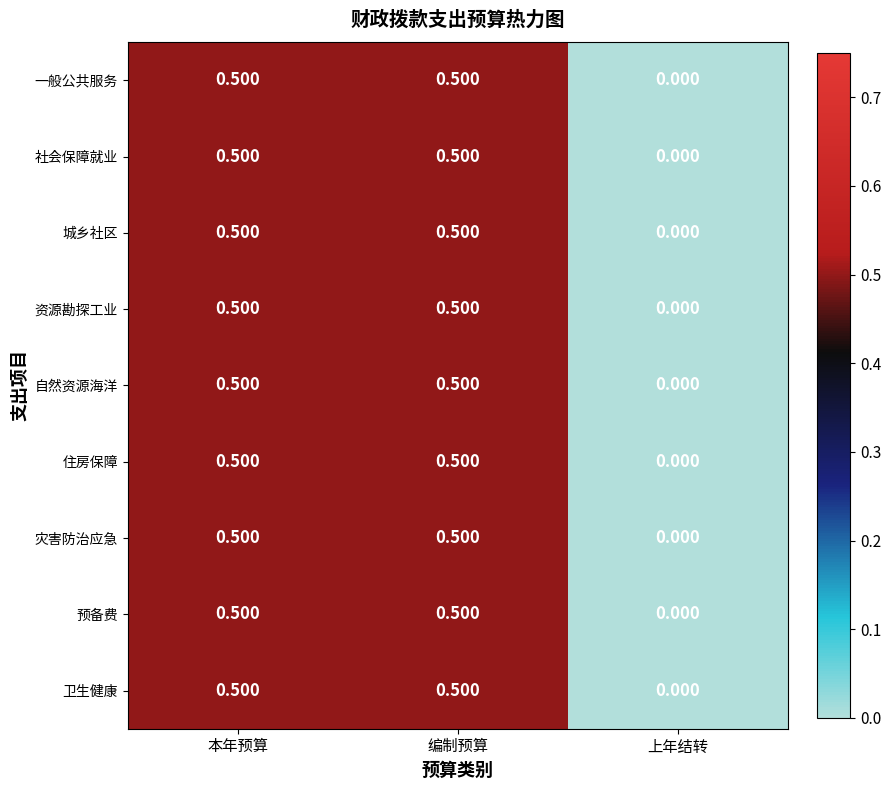

Is the value of 城乡社区 at 上年结转 greater than the value of 自然资源海洋 at 编制预算?

No